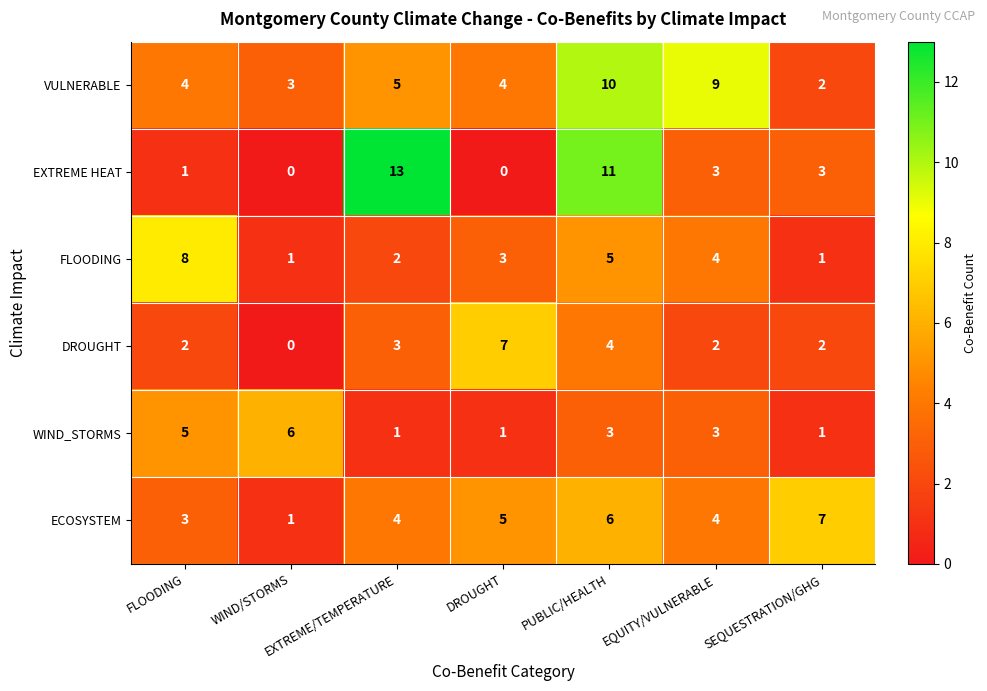

Which series changed the most between WIND/STORMS and DROUGHT?

DROUGHT